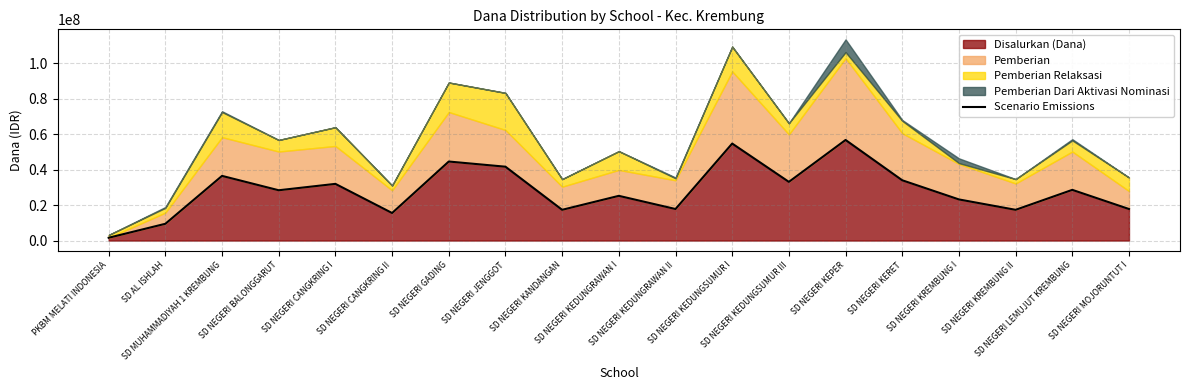

Rank the categories by value from highest to lowest.

SD NEGERI KEPER, SD NEGERI KEDUNGSUMUR I, SD NEGERI GADING, SD NEGERI JENGGOT, SD MUHAMMADIYAH 1 KREMBUNG, SD NEGERI KERET, SD NEGERI KEDUNGSUMUR III, SD NEGERI CANGKRING I, SD NEGERI LEMUJUT KREMBUNG, SD NEGERI BALONGGARUT, SD NEGERI KEDUNGRAWAN I, SD NEGERI KREMBUNG I, SD NEGERI KEDUNGRAWAN II, SD NEGERI MOJORUNTUT I, SD NEGERI KANDANGAN, SD NEGERI KREMBUNG II, SD NEGERI CANGKRING II, SD AL ISHLAH, PKBM MELATI INDONESIA